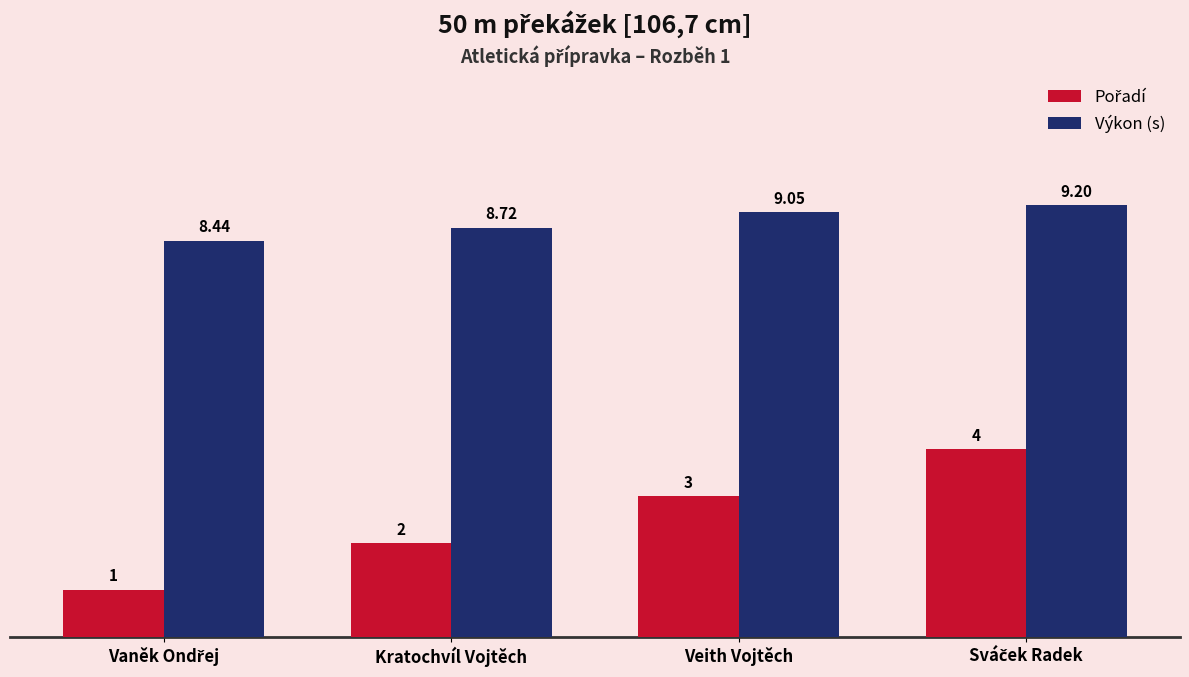

What is the label of the 2nd bar from the right?

Veith Vojtěch